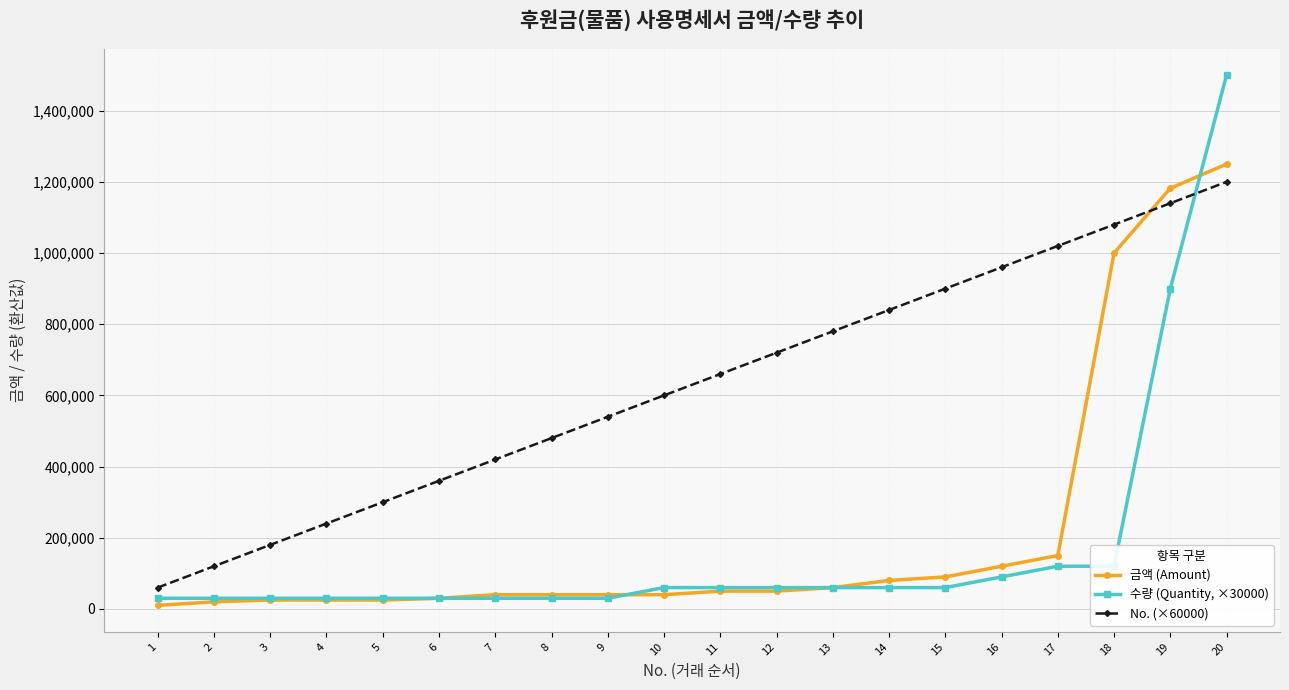

Where do 수량 (Quantity, ×30000) and No. (×60000) first cross each other?

19 and 20